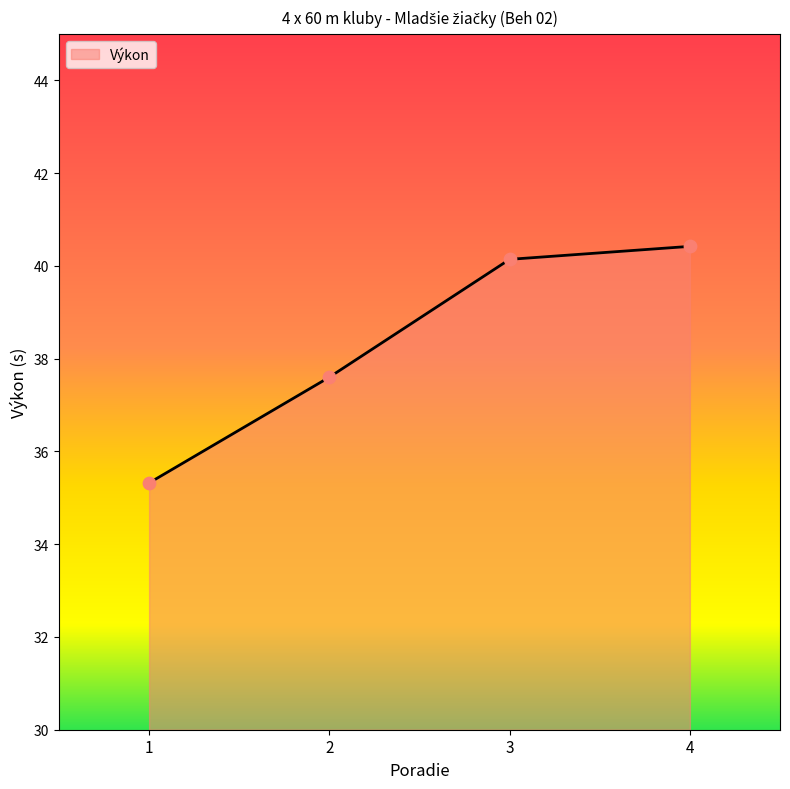

What is the change in value from 1 to 3?

+4.8